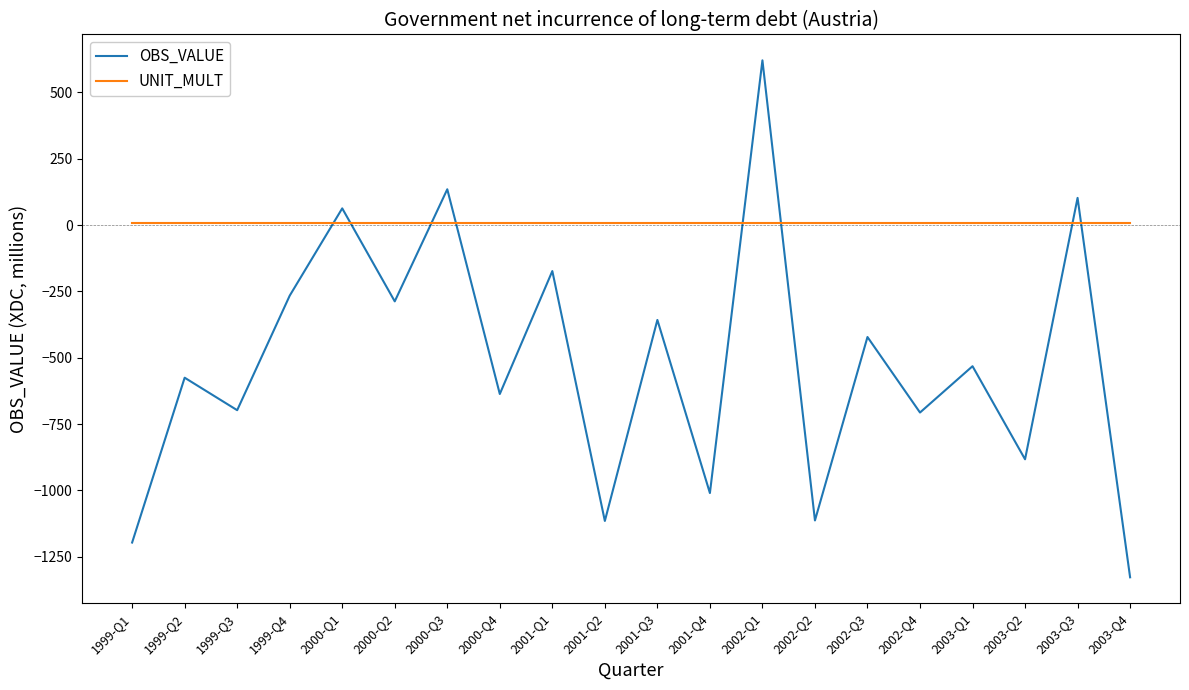

At 2001-Q3, list the series in order from smallest to largest.

OBS_VALUE, UNIT_MULT